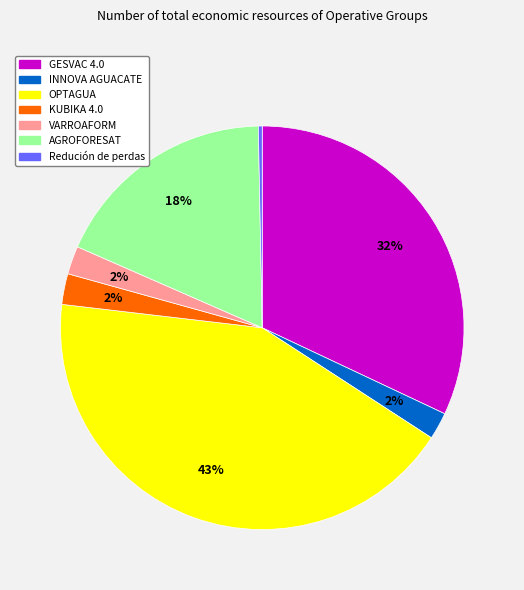

True or false: AGROFORESAT accounts for 9% of the total.

False